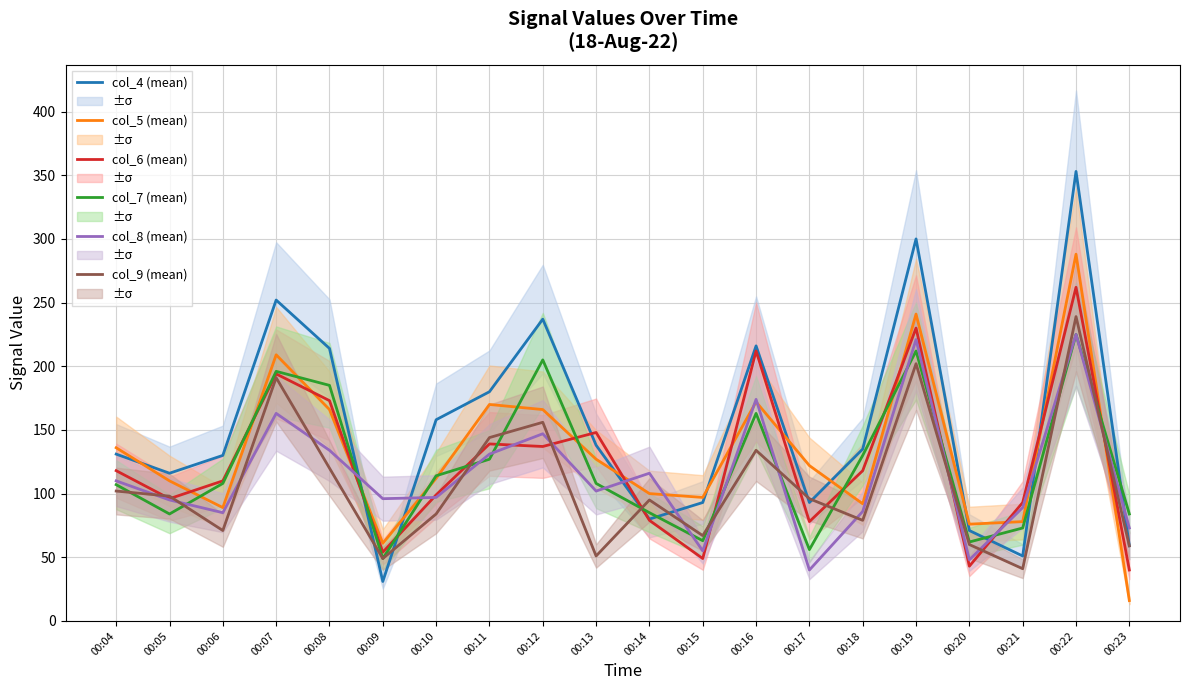

What is the sum of all col_8 (mean) values?

2287